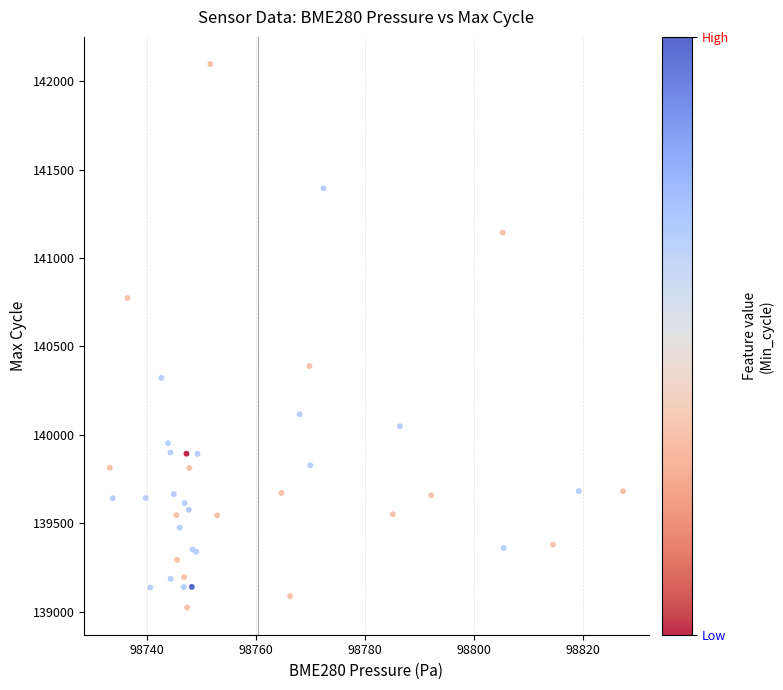

What Y value in the scatter plot is closest to 140560?

140388.9